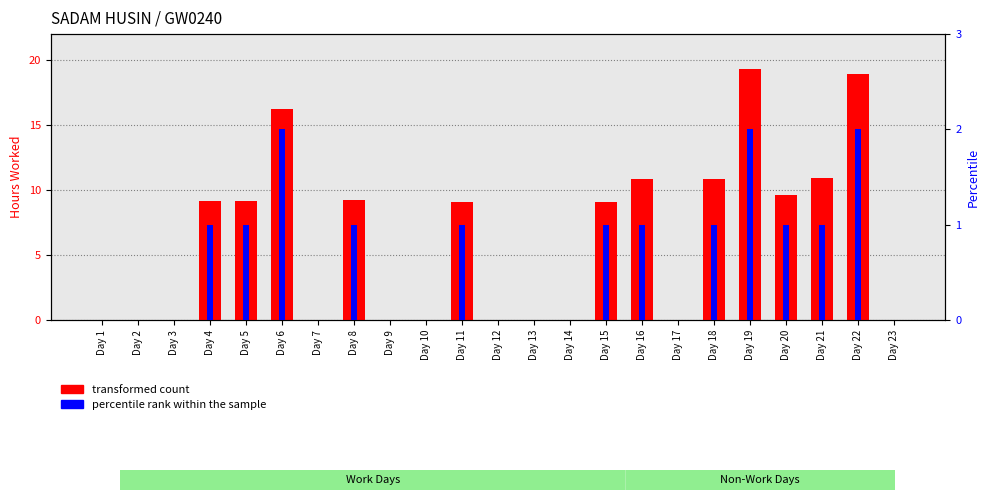

Where does the transformed count series first go above 9?

Day 4